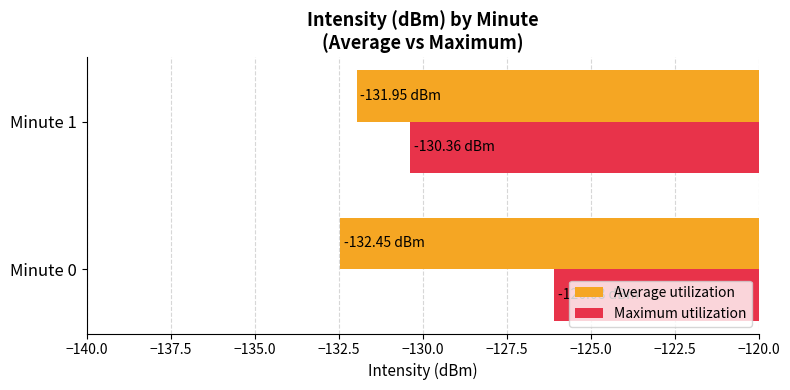

At Minute 1, list the series in order from smallest to largest.

Average utilization, Maximum utilization